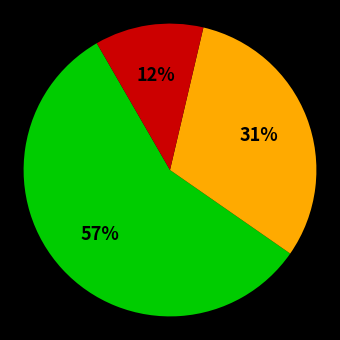

To the nearest percent, what is the average slice percentage?

33%